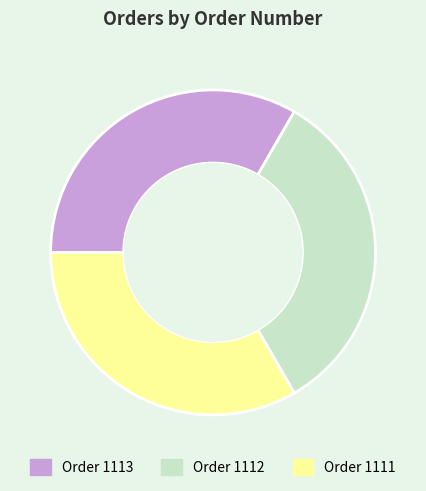

Is there any slice that represents more than half of the pie?

No